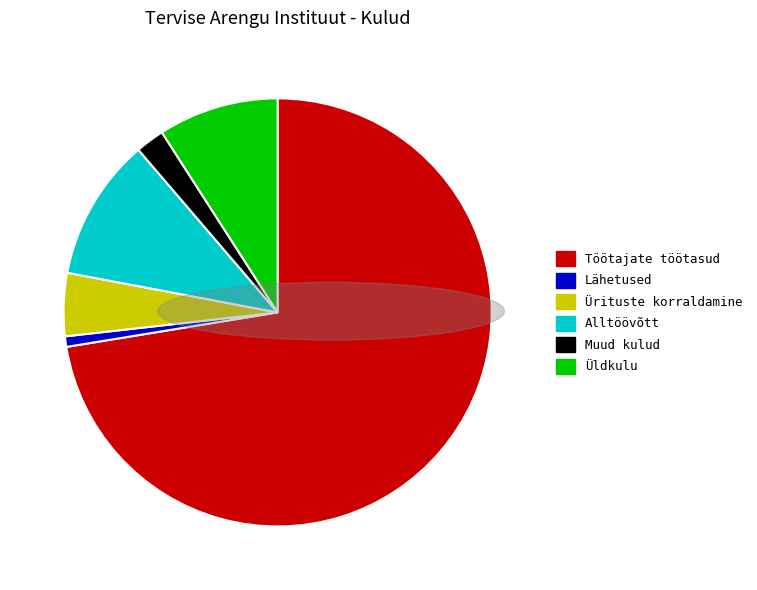

What is the ratio of the value at Ürituste korraldamine to the value at Üldkulu?

0.5